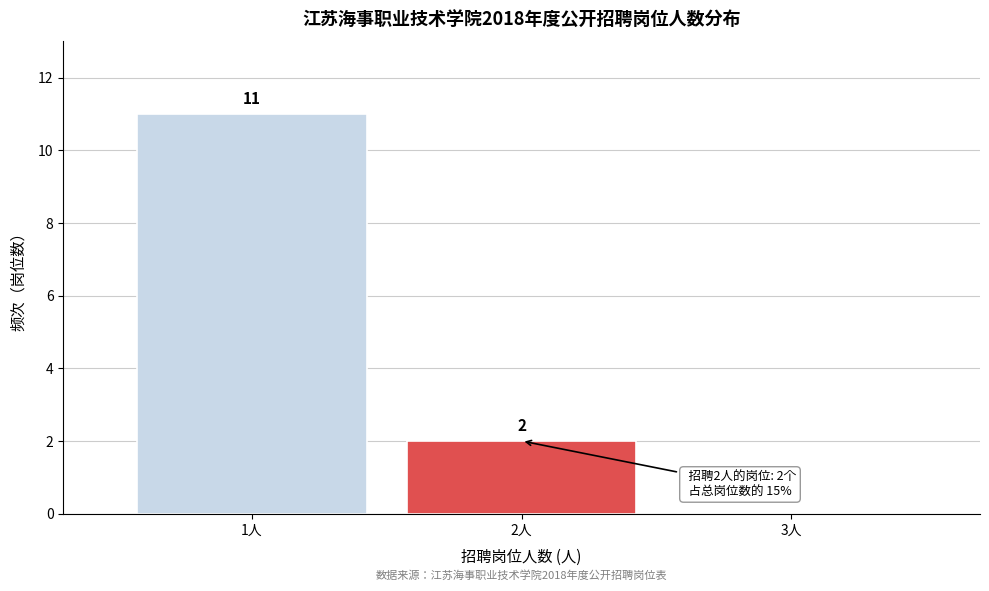

Which range on the x-axis has the tallest bar?

0.5 to 1.5